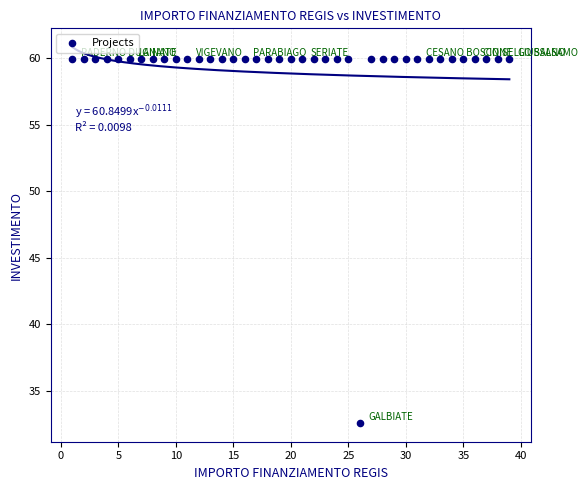

What Y value in the scatter plot is closest to 46?

32.6